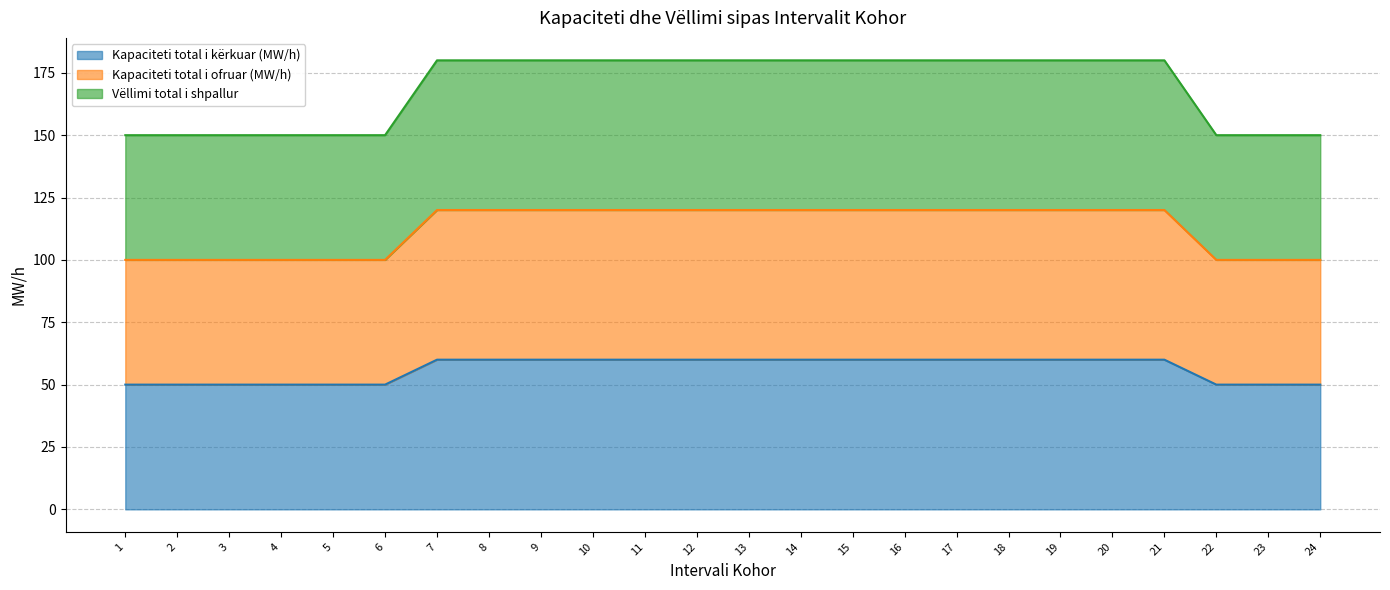

At which category is the sum across all series the highest?

7